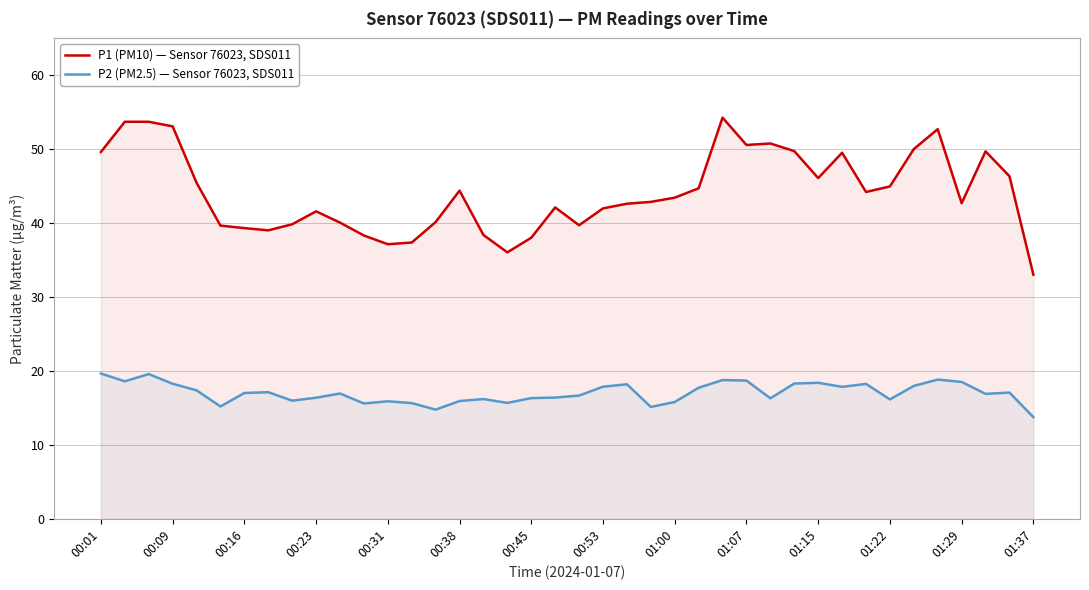

Rank the series at 00:01 from highest to lowest value.

P1 (PM10) — Sensor 76023, SDS011, P2 (PM2.5) — Sensor 76023, SDS011